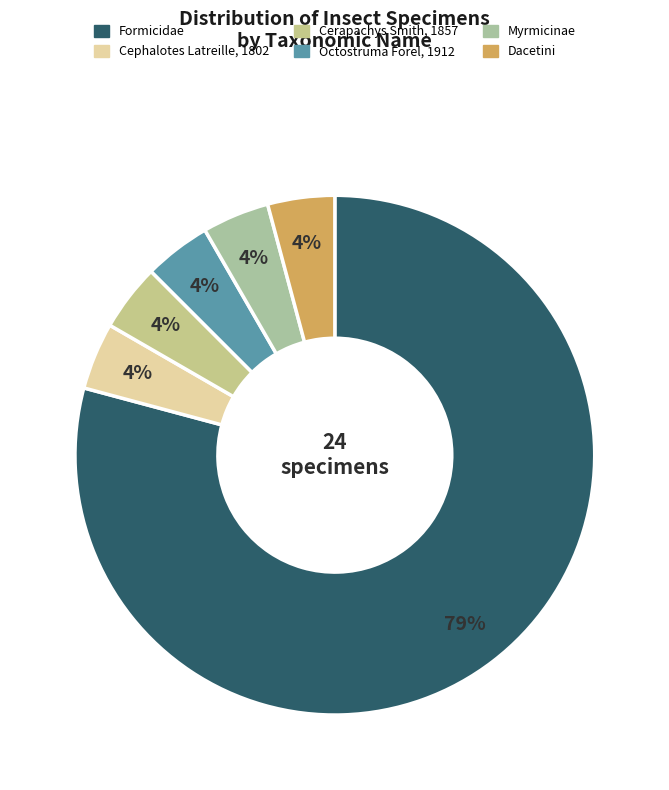

Which slice represents more than half of the pie?

Formicidae